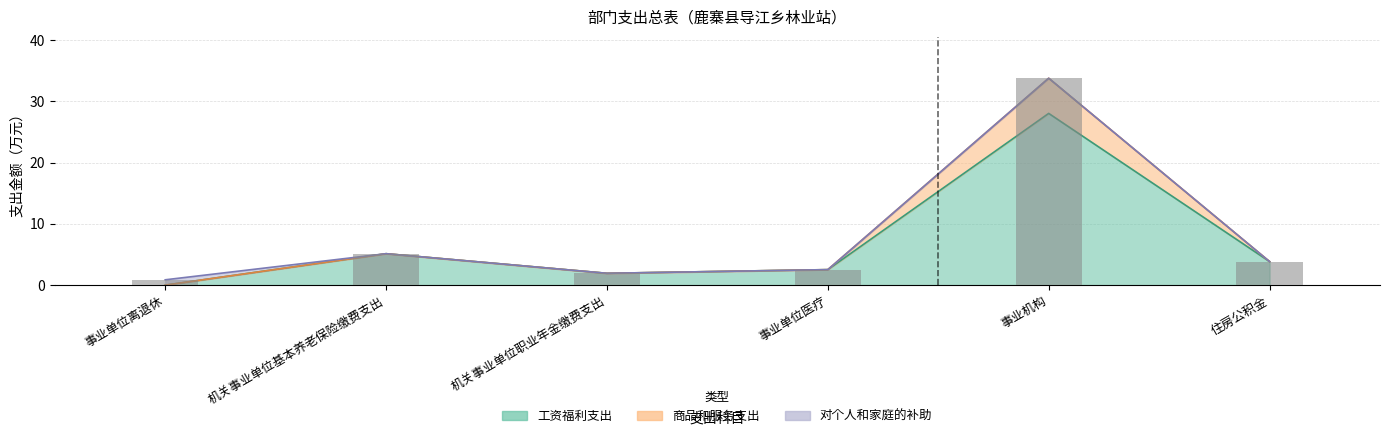

What position from the left is 机关事业单位职业年金缴费支出?

3